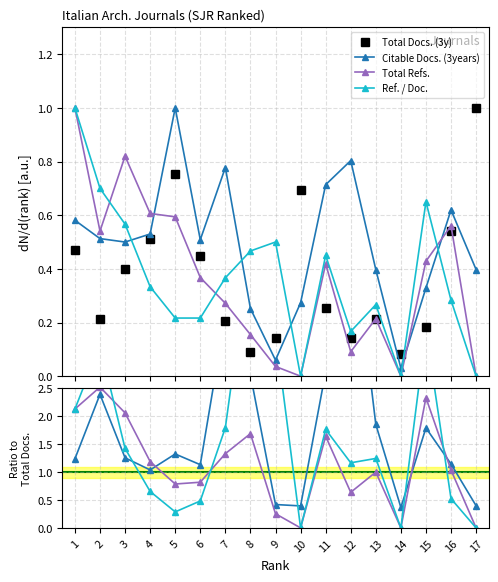

What is the total value across all series at 6?

2.9